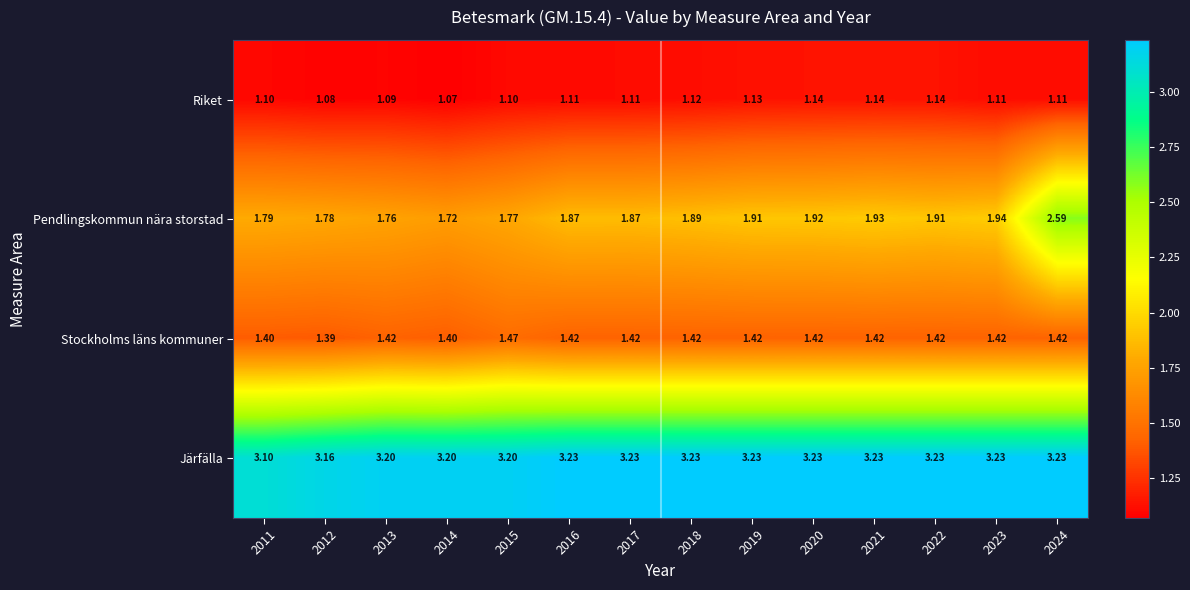

Which series has the largest total across all categories?

Järfälla